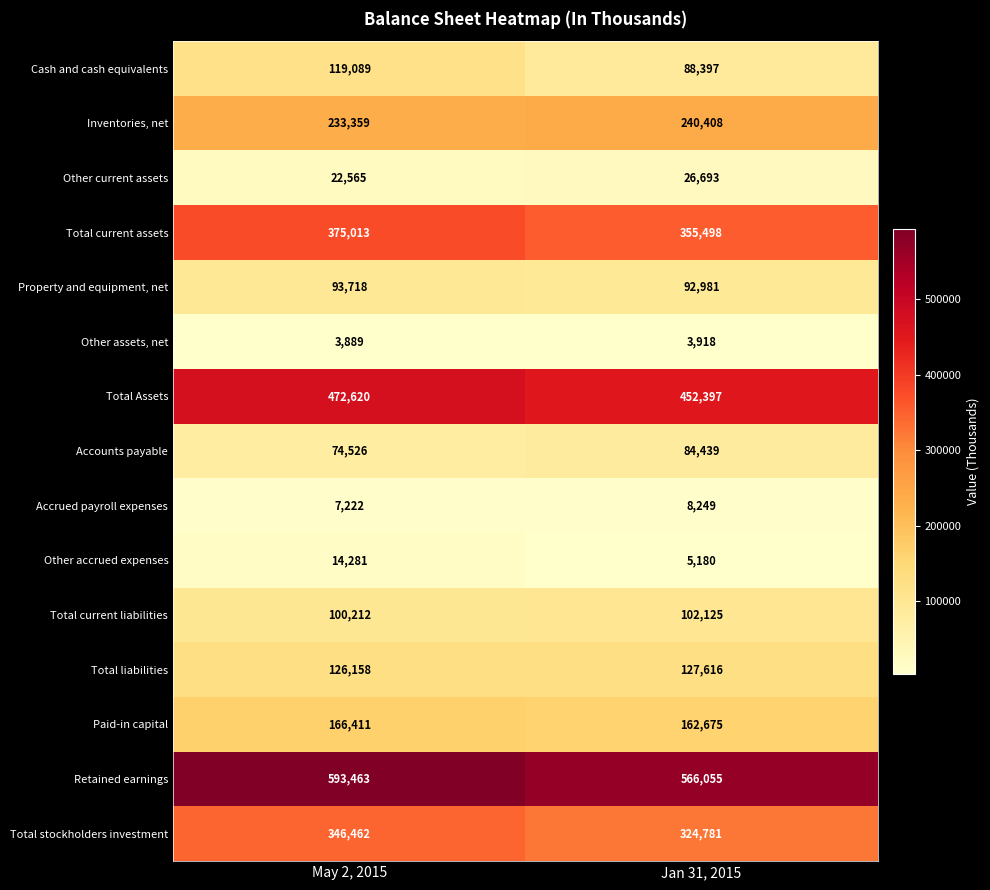

Which category has the lowest value across all series?

May 2, 2015